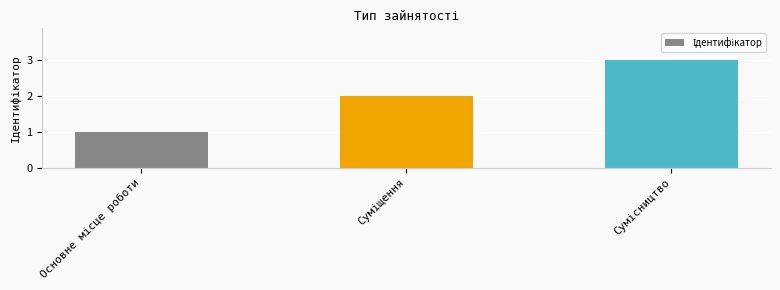

How many data points are less than 2?

1